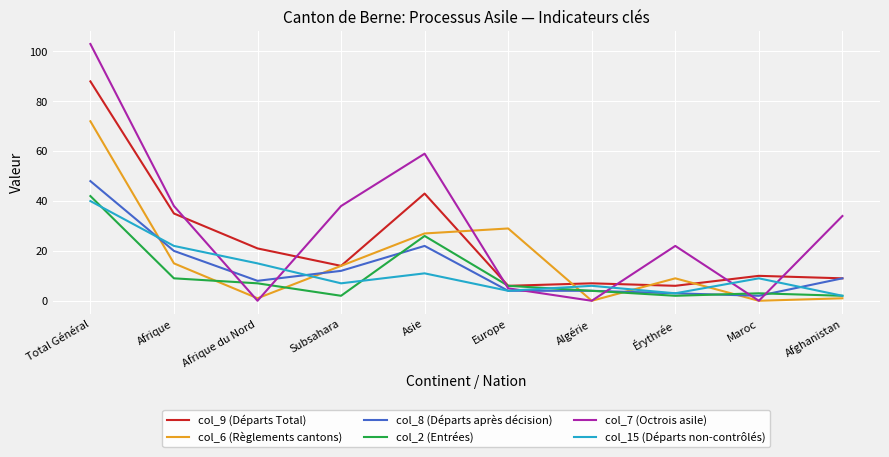

The value of col_9 (Départs Total) at Érythrée is 6. True or false?

True